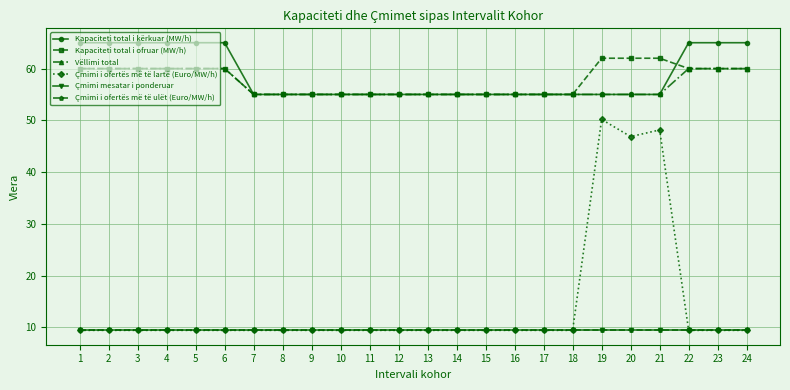

What is the average value of the Vëllimi total series?

56.9